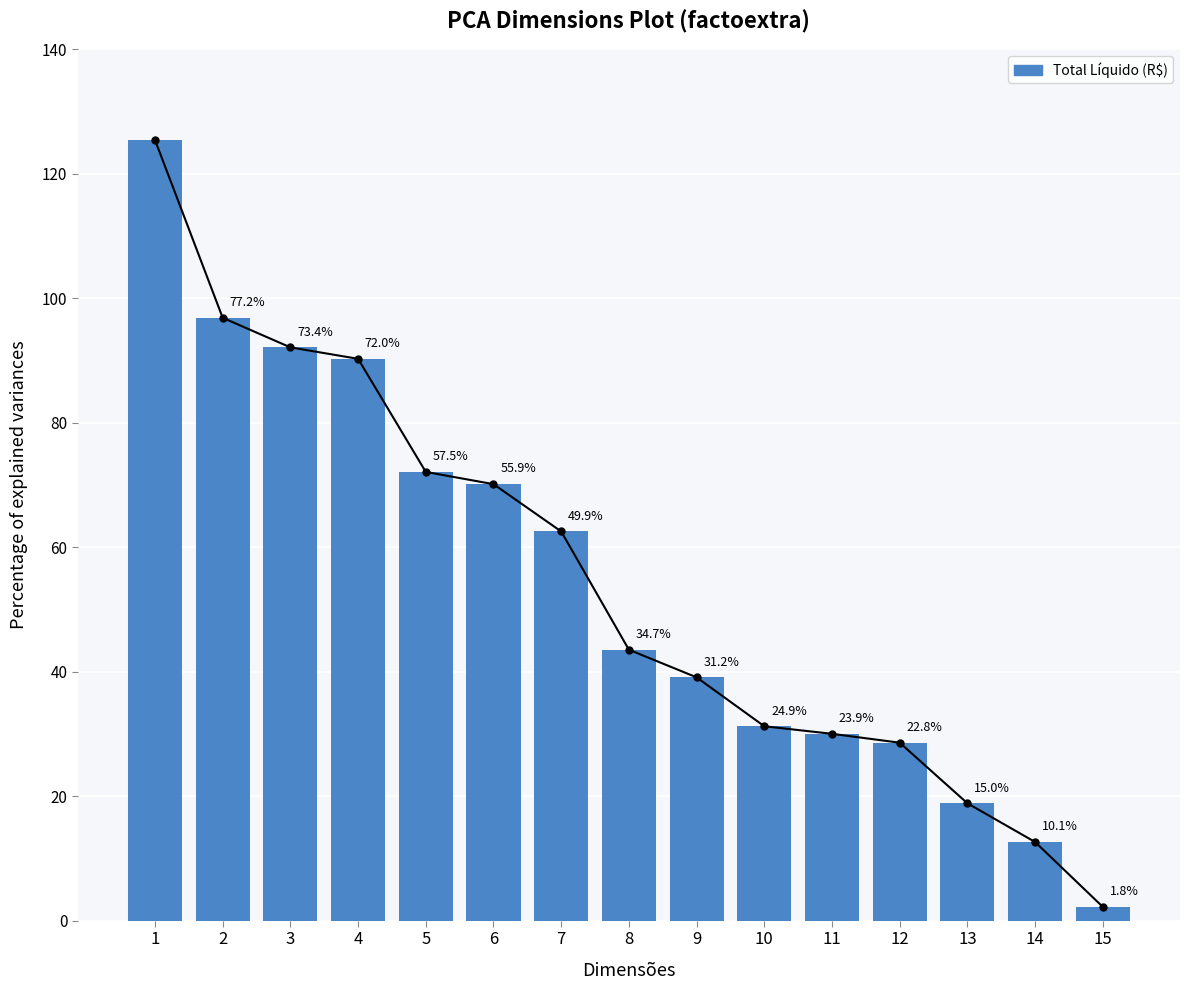

What is the difference between the maximum and second lowest values?

11278.8